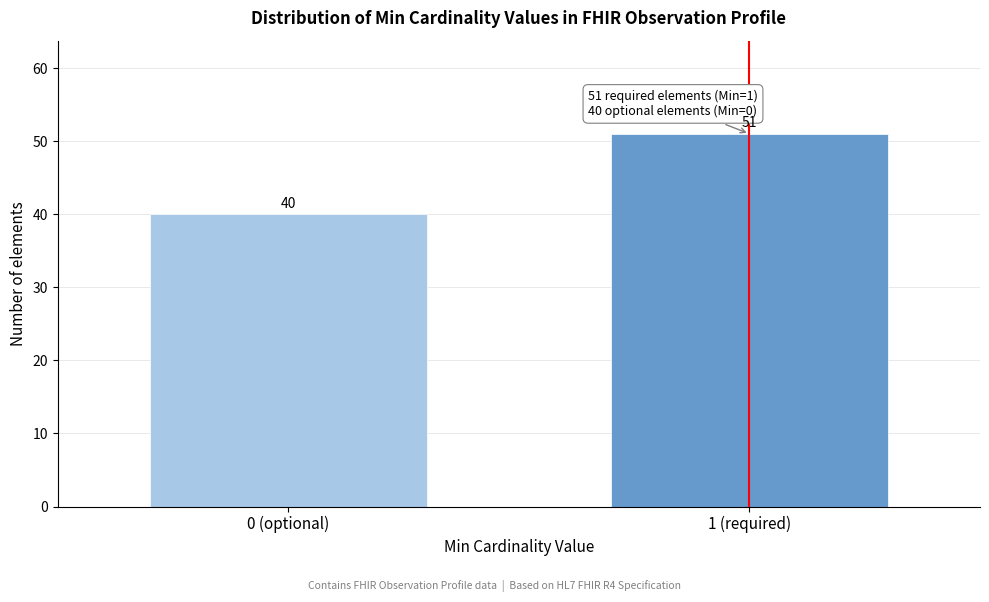

Reading left to right, transcribe all the data shown in this chart.

0 (optional)=40	1 (required)=51